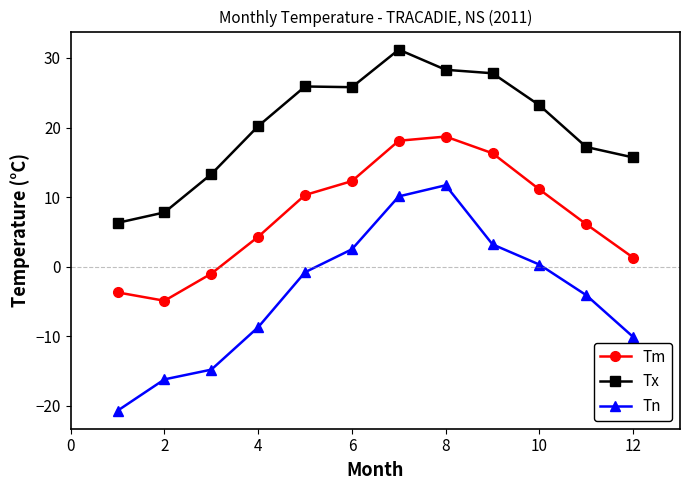

True or false: Tn has more than 1 interior local peaks.

False